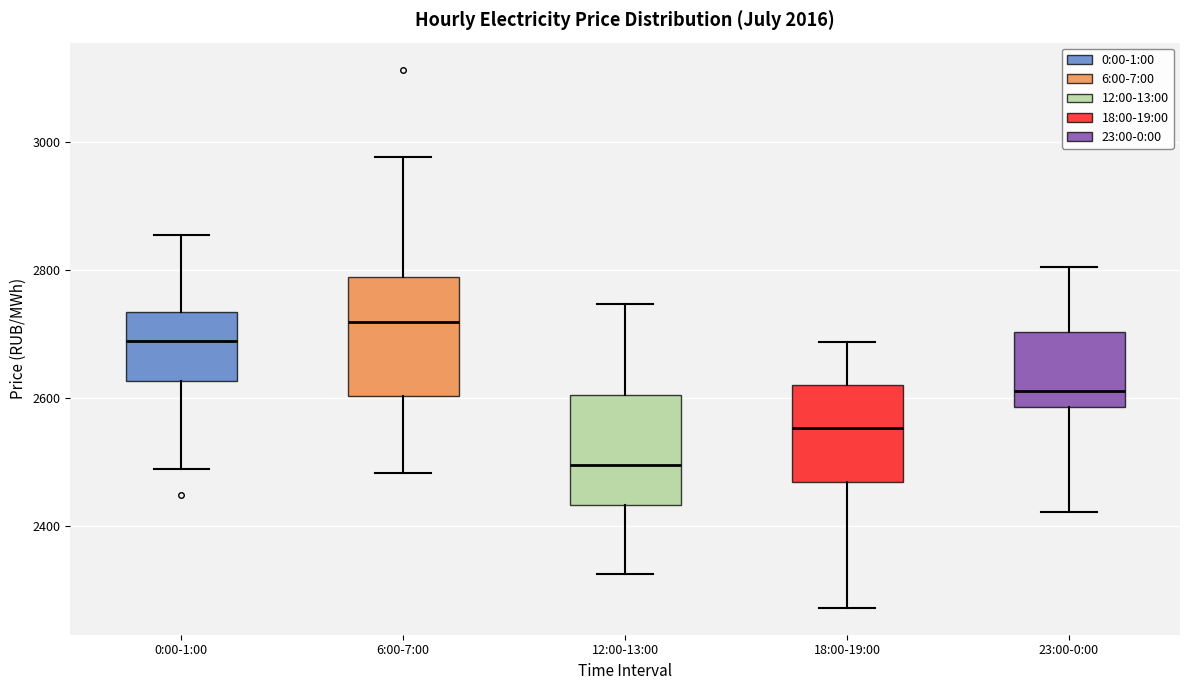

Where is the lower edge of the box for 18:00-19:00 on the y-axis? The values are not printed on the chart, so give them approximately, as read against the axis.

2460